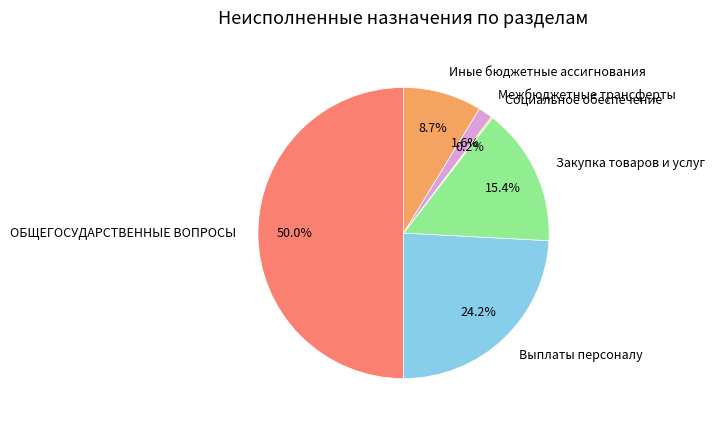

Approximately how many times larger is the value at Межбюджетные трансферты compared to Закупка товаров и услуг?

0.1